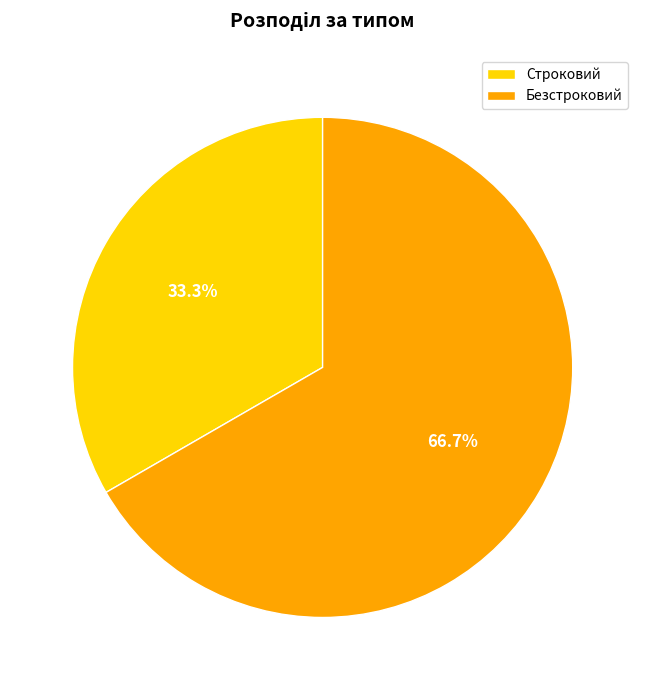

To the nearest percent, what is the difference between the largest and smallest slice percentages?

33%